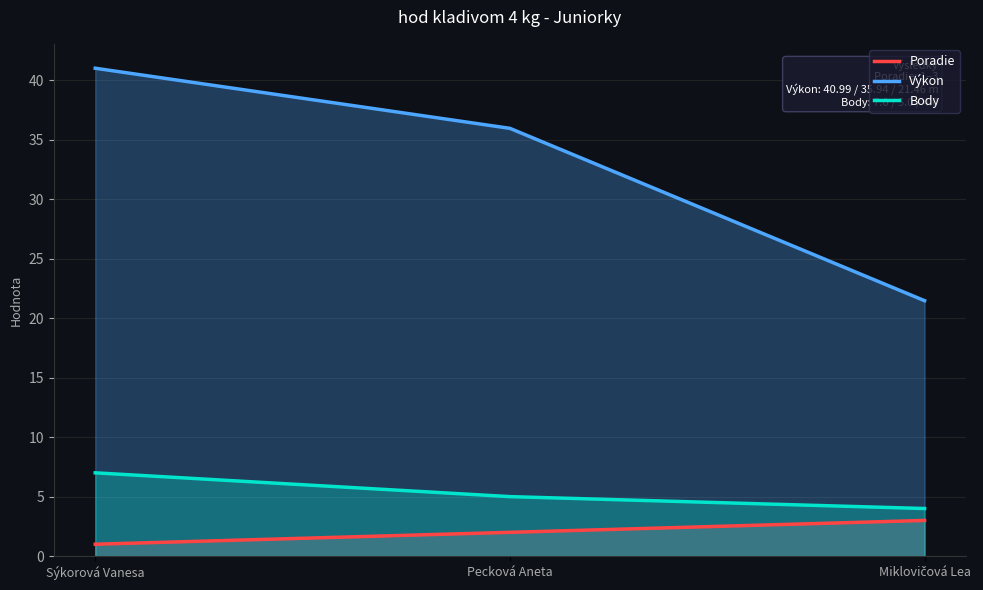

What is the value of the Poradie point at the 1st from the left?

1.0